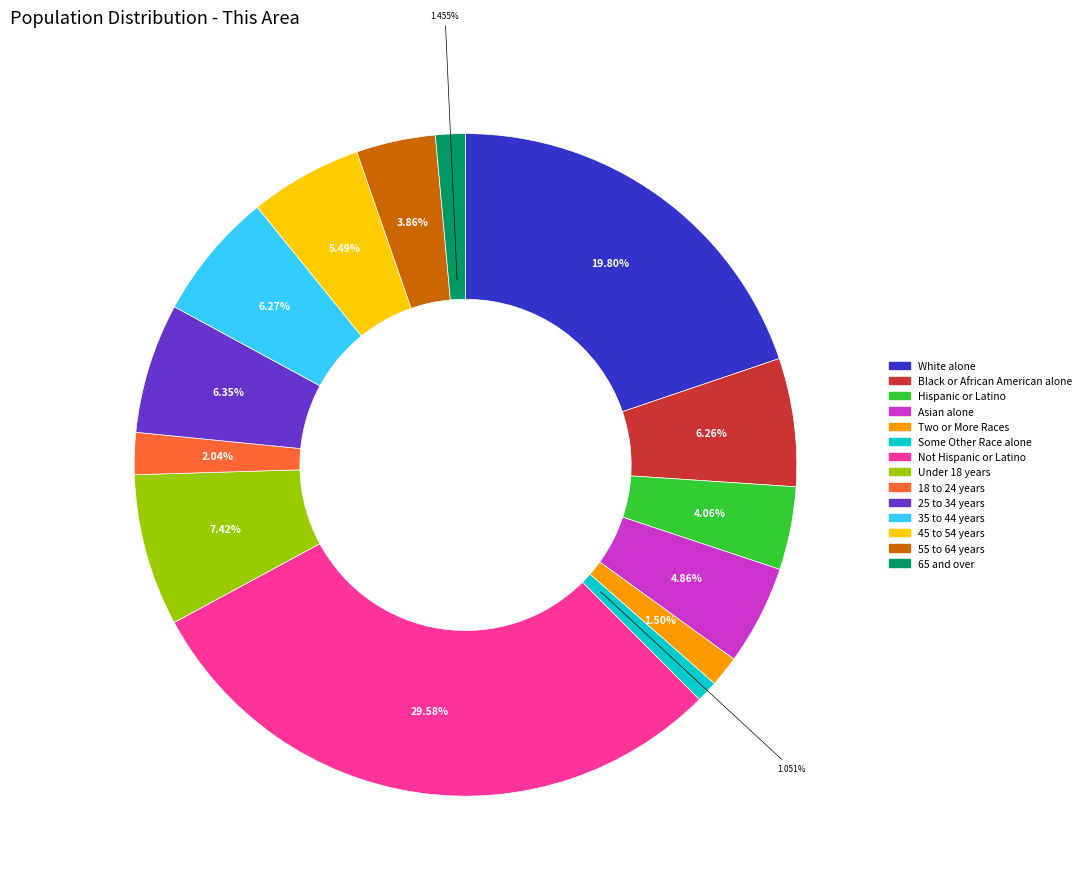

Is it true that 55 to 64 years is 4% of the pie?

True